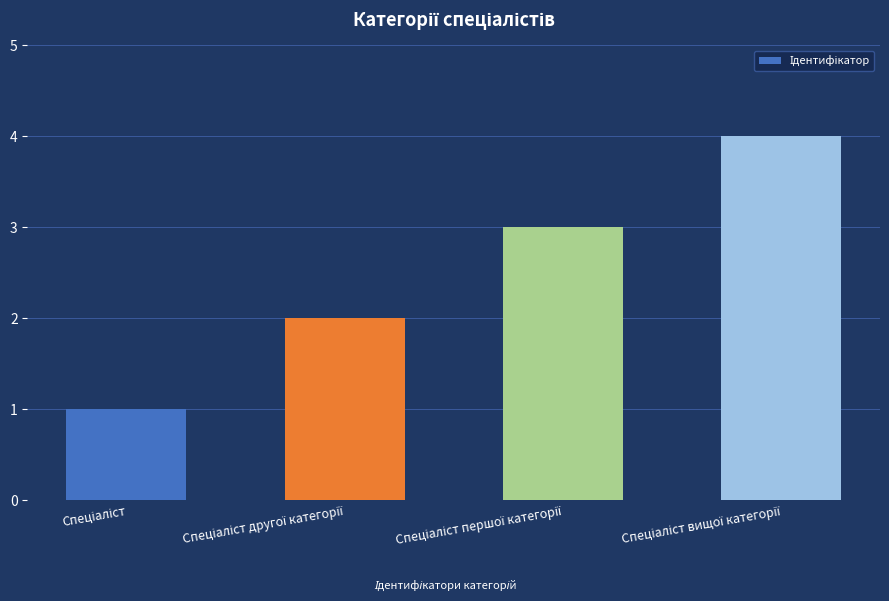

What is the difference between the maximum and minimum values?

3